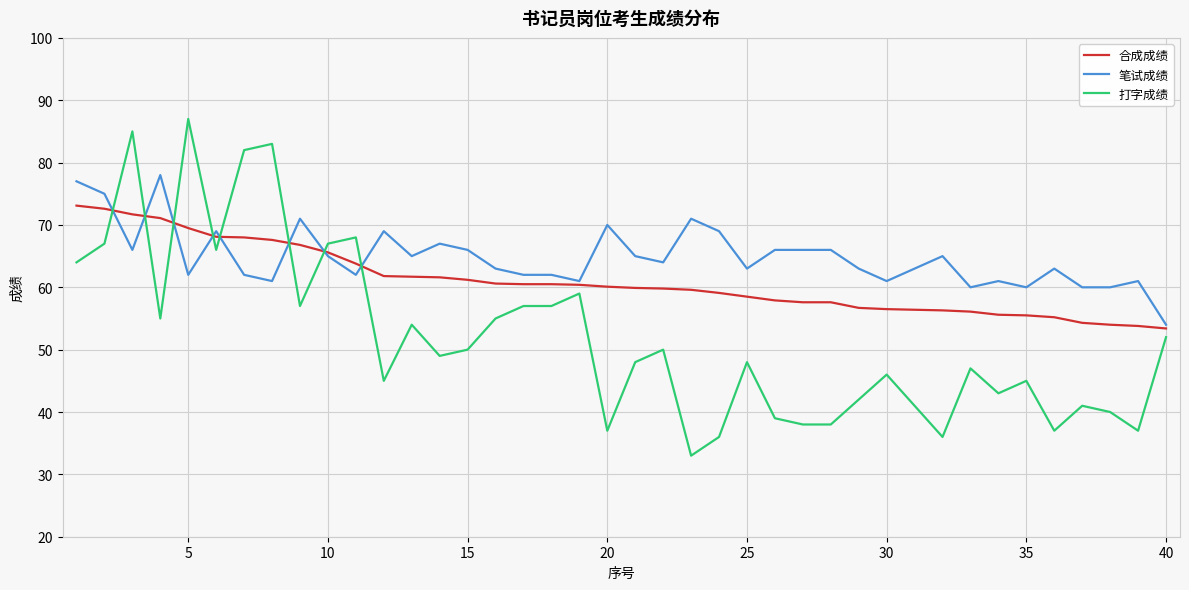

What is the difference between the maximum and minimum values in the 笔试成绩 series?

24.0